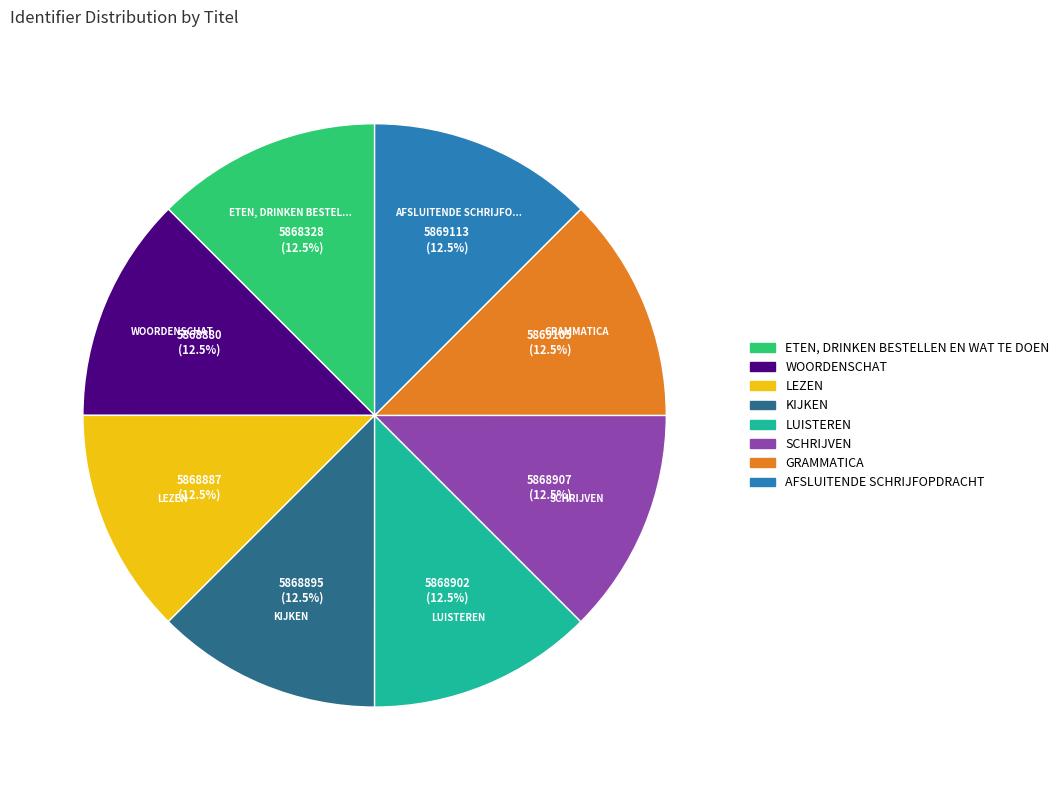

How many slices are in this pie chart?

8